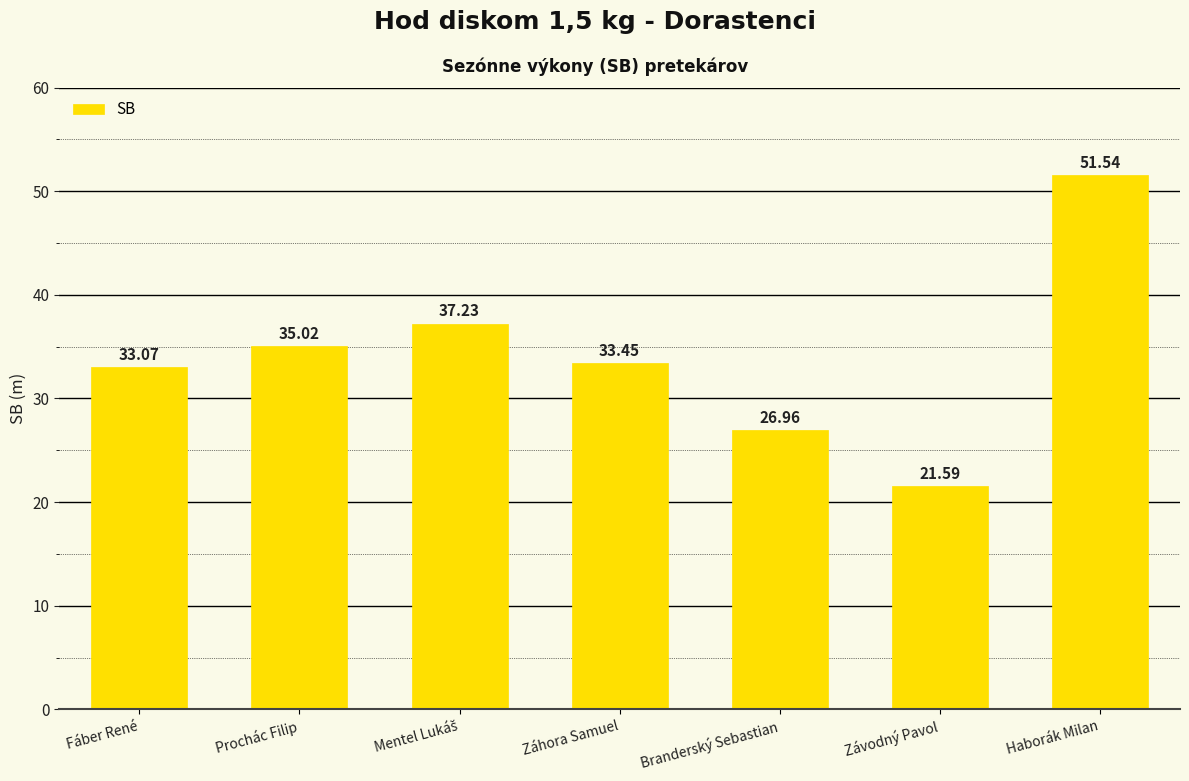

What is the sum of the values at Fáber René and Závodný Pavol?

54.7